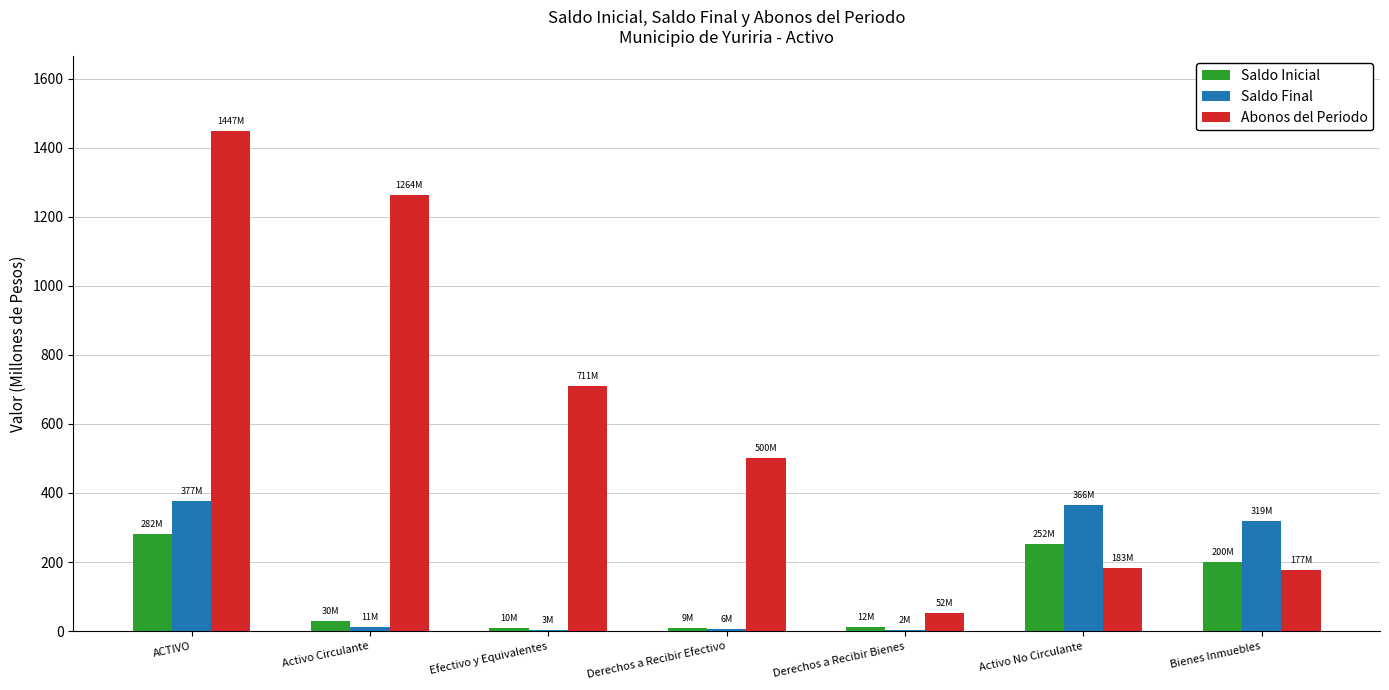

Is the value of Saldo Inicial at Bienes Inmuebles greater than the value of Saldo Final at Activo Circulante?

Yes